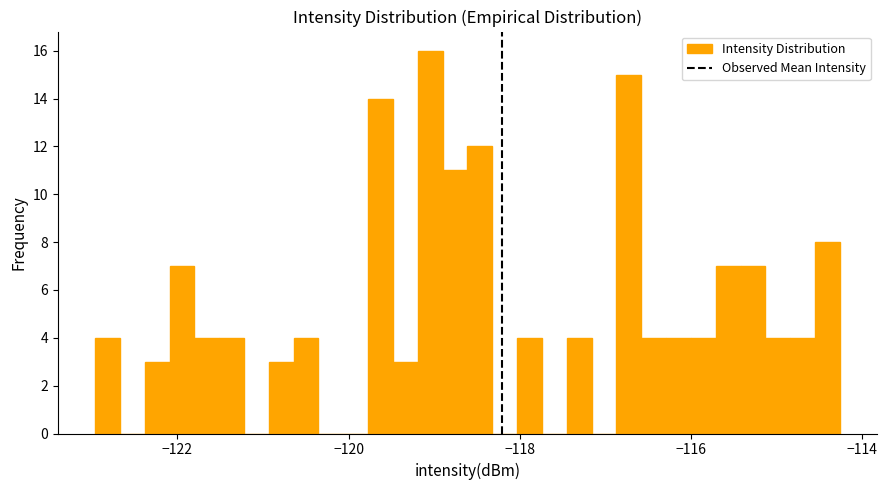

Read against the x-axis, roughly where is the centre of the tallest bar?

-119.0